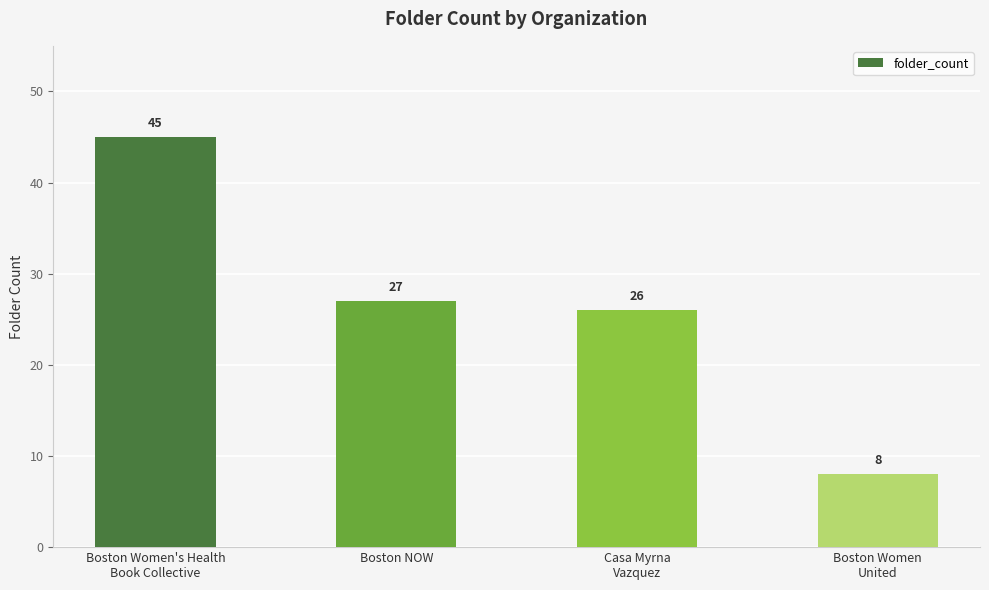

What position from the left is Boston Women
United?

4